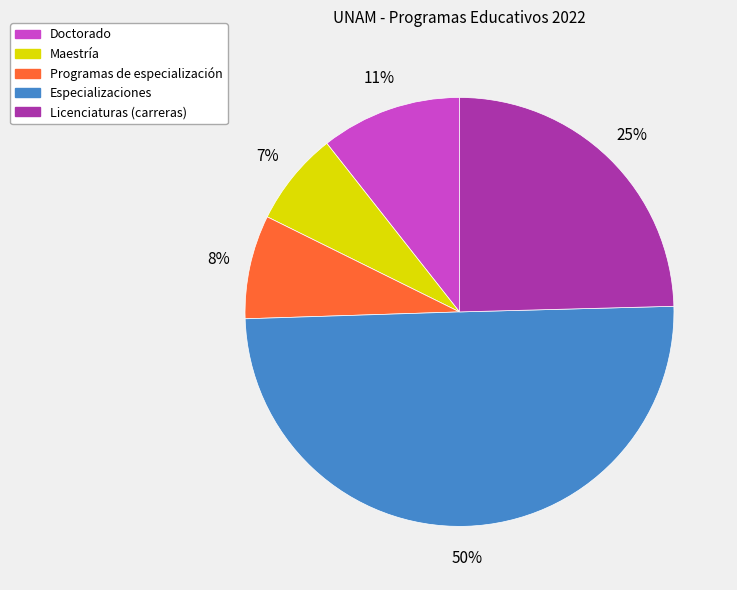

Does Maestría account for over 50% of the chart?

No